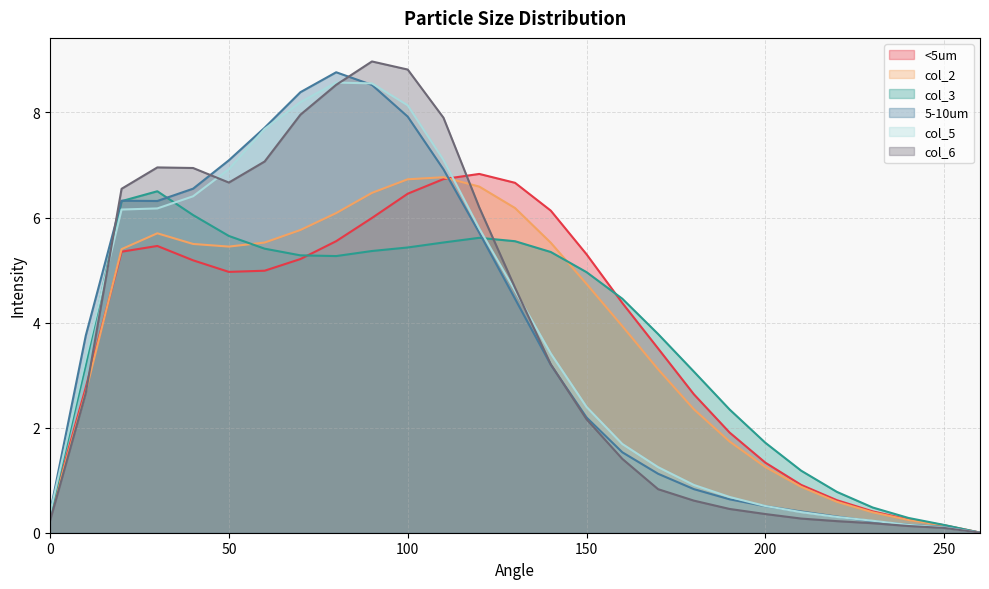

What is the spread (max minus min) of values at 250?

0.1